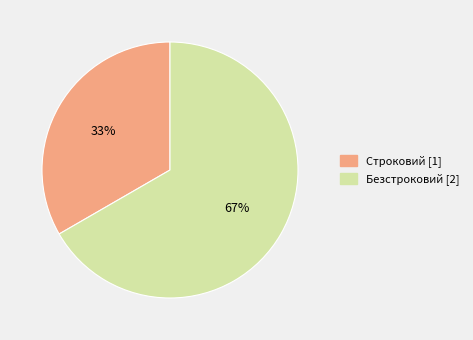

Is it true that Безстроковий is 67% of the pie?

True